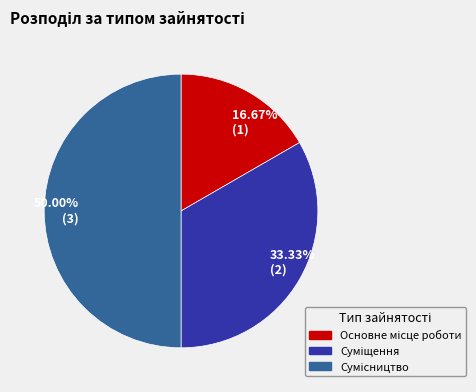

How many segments does this pie chart have?

3